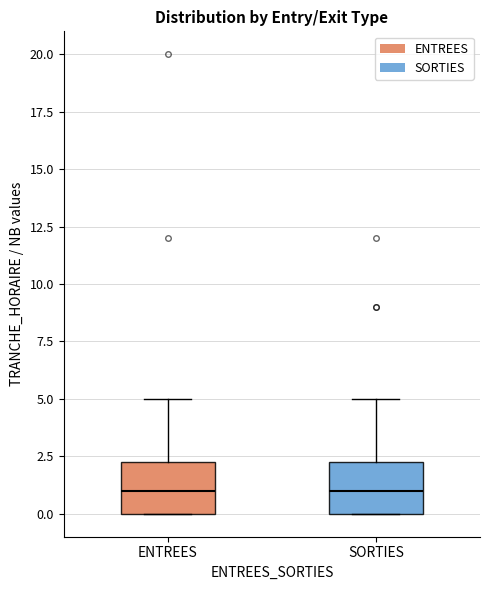

Reading left to right, read every box against the y-axis: the position of its median line, the range the box covers, and the ends of its whiskers. The values are not printed on the chart, so give them approximately, as read against the axis.

ENTREES: median 1.0, box 0.0 to 2.5, whiskers 0.0 to 5.0
SORTIES: median 1.0, box 0.0 to 2.5, whiskers 0.0 to 5.0